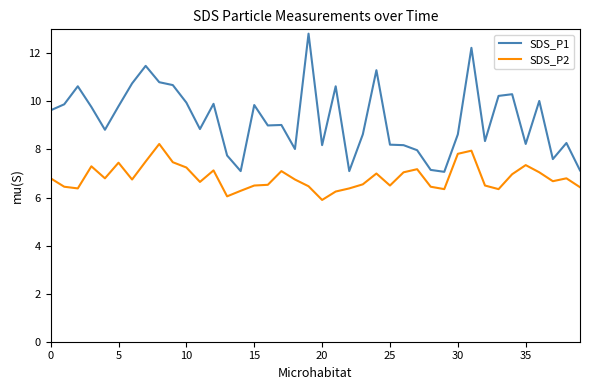

List the series in order of their overall mean, highest first.

SDS_P1, SDS_P2